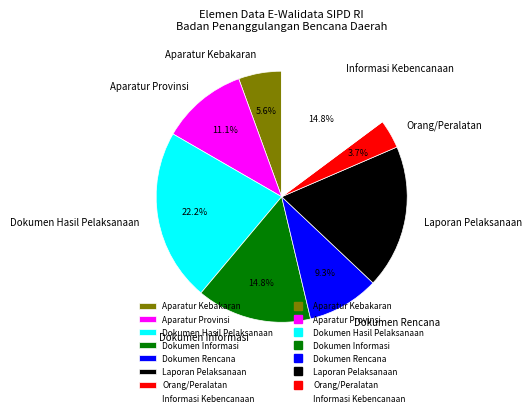

Approximately how many times larger is the value at Dokumen Rencana compared to Informasi Kebencanaan?

0.6